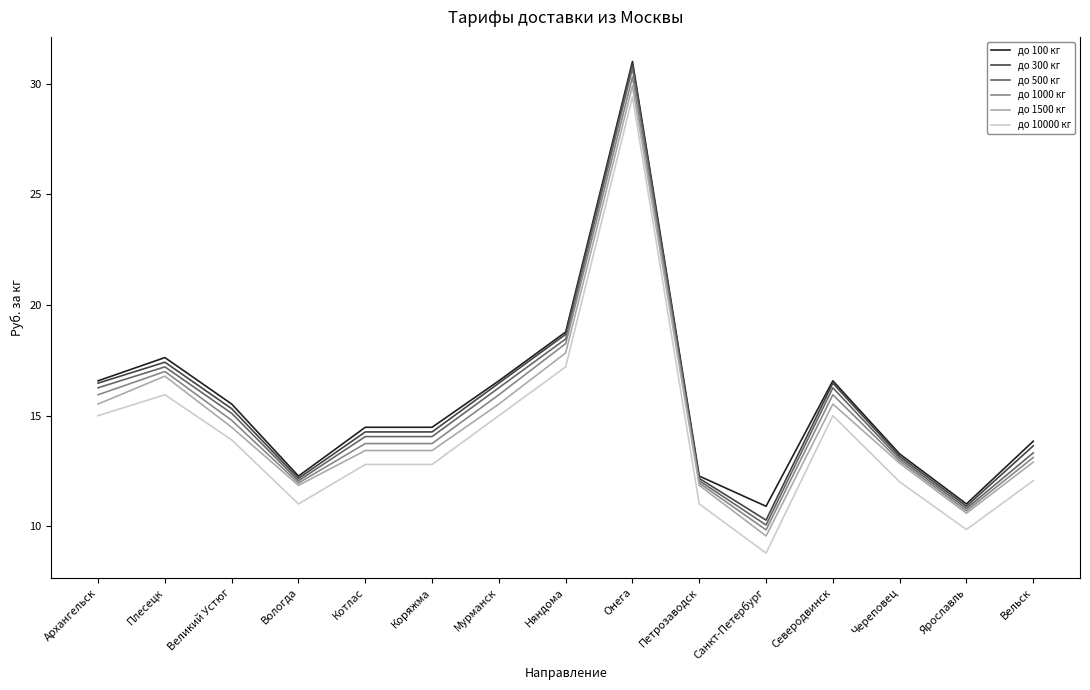

The value of до 300 кг at Онега is 8.3. True or false?

False